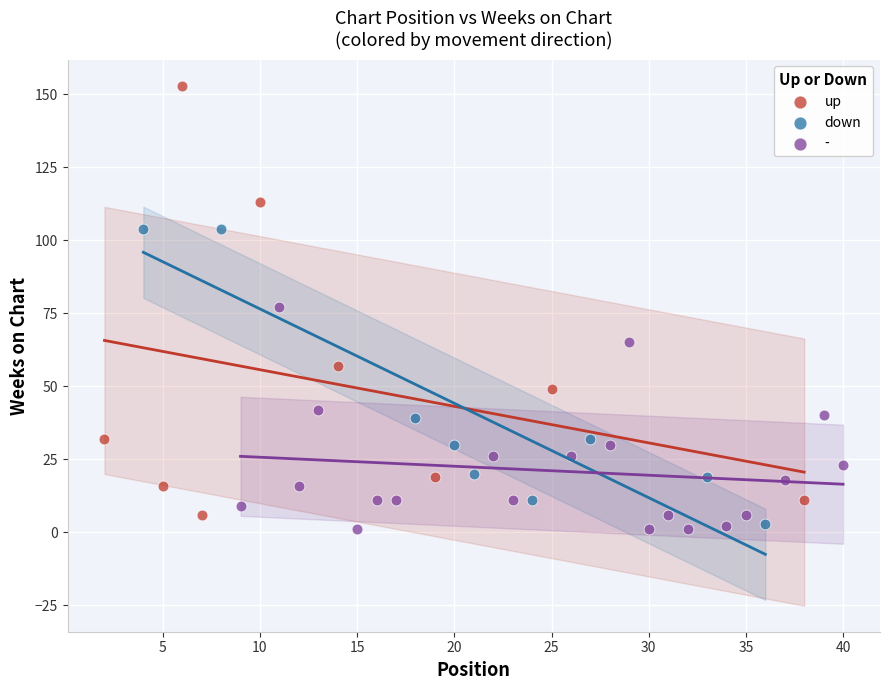

Which series reaches the maximum Y coordinate?

up